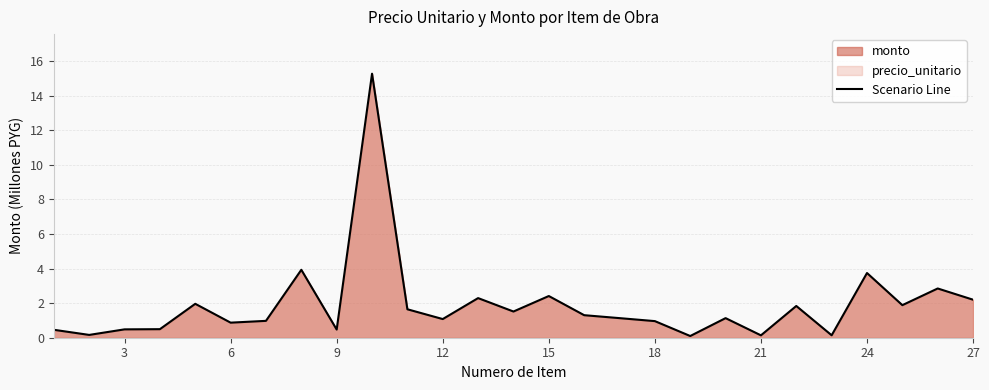

What is the difference between the maximum and minimum values?

15.2